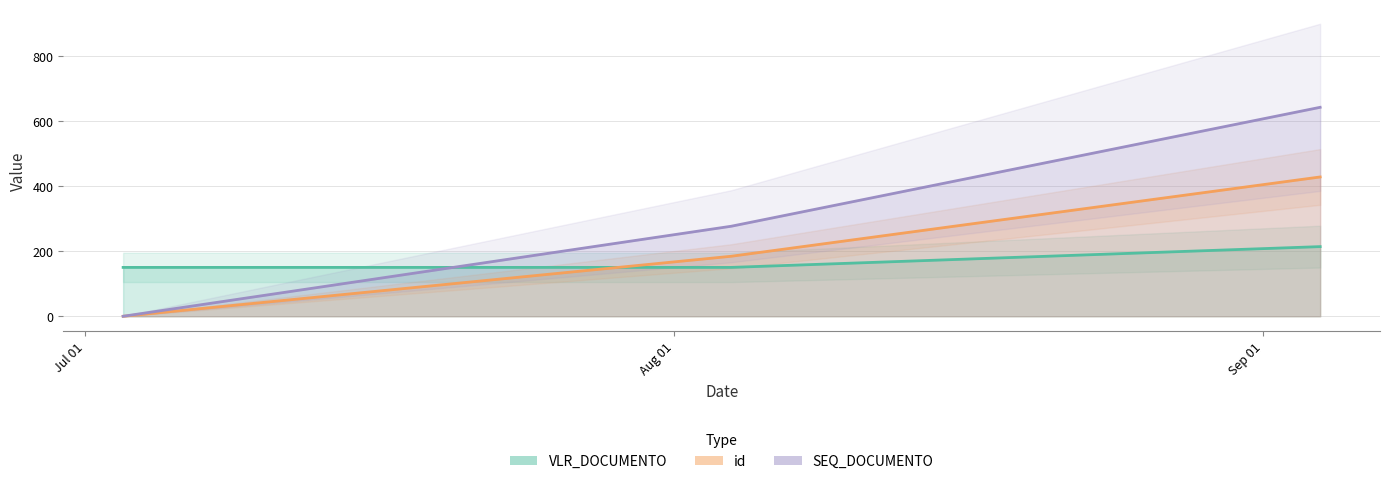

Is this an area chart (filled region under the line)?

No